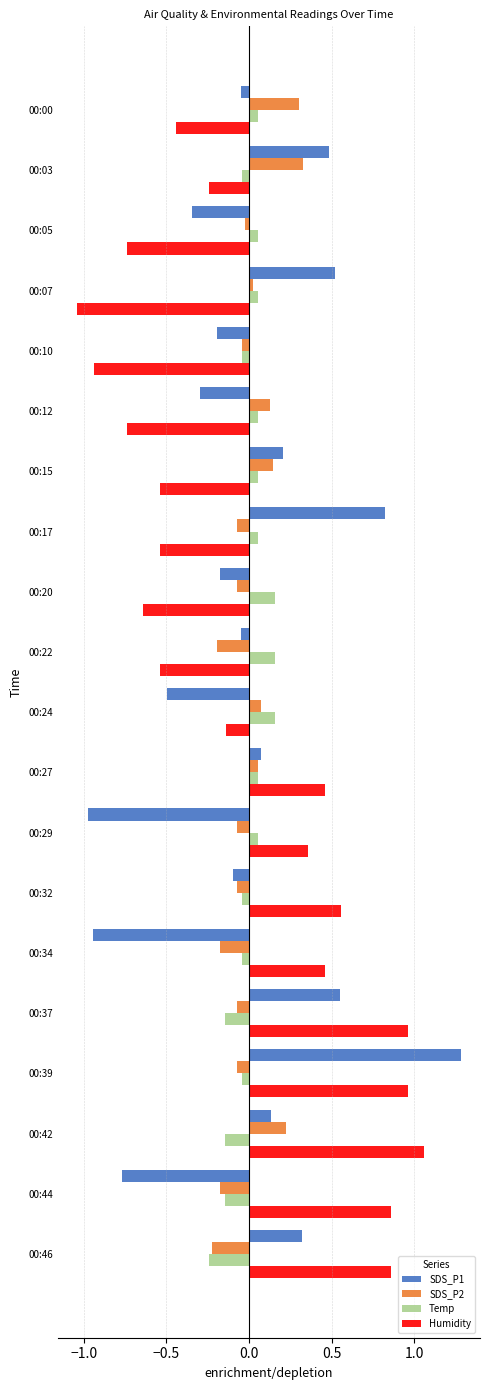

Which series has the largest range (max minus min)?

SDS_P1